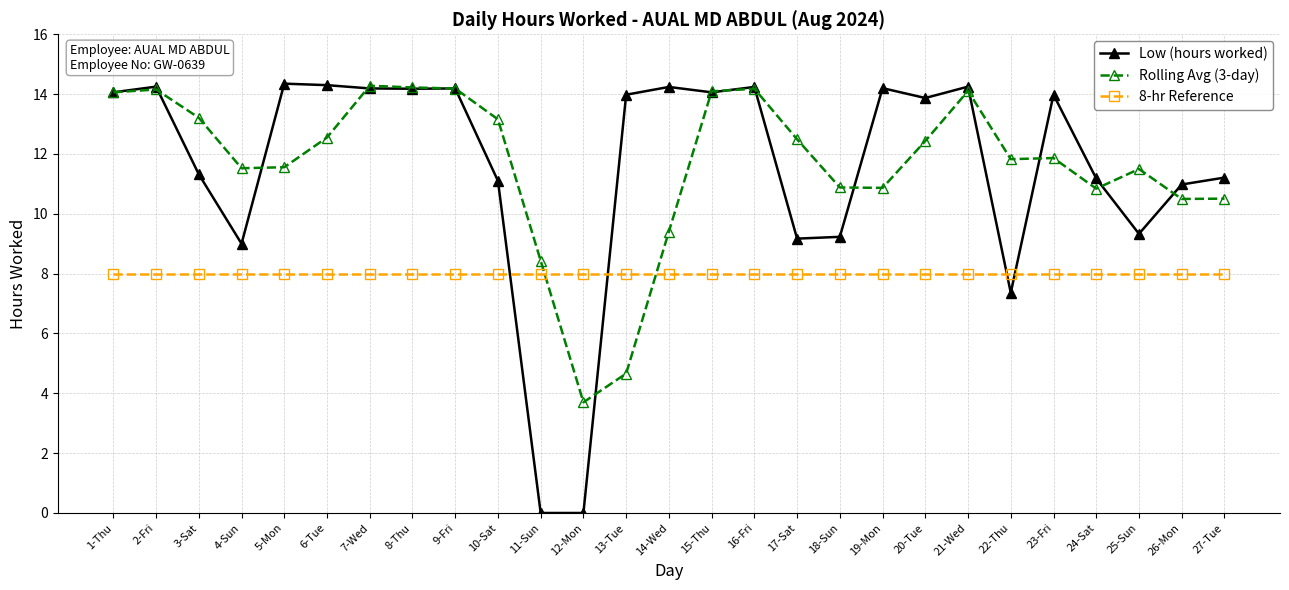

True or false: Rolling Avg (3-day) has a value of 8.4 at 11-Sun.

True